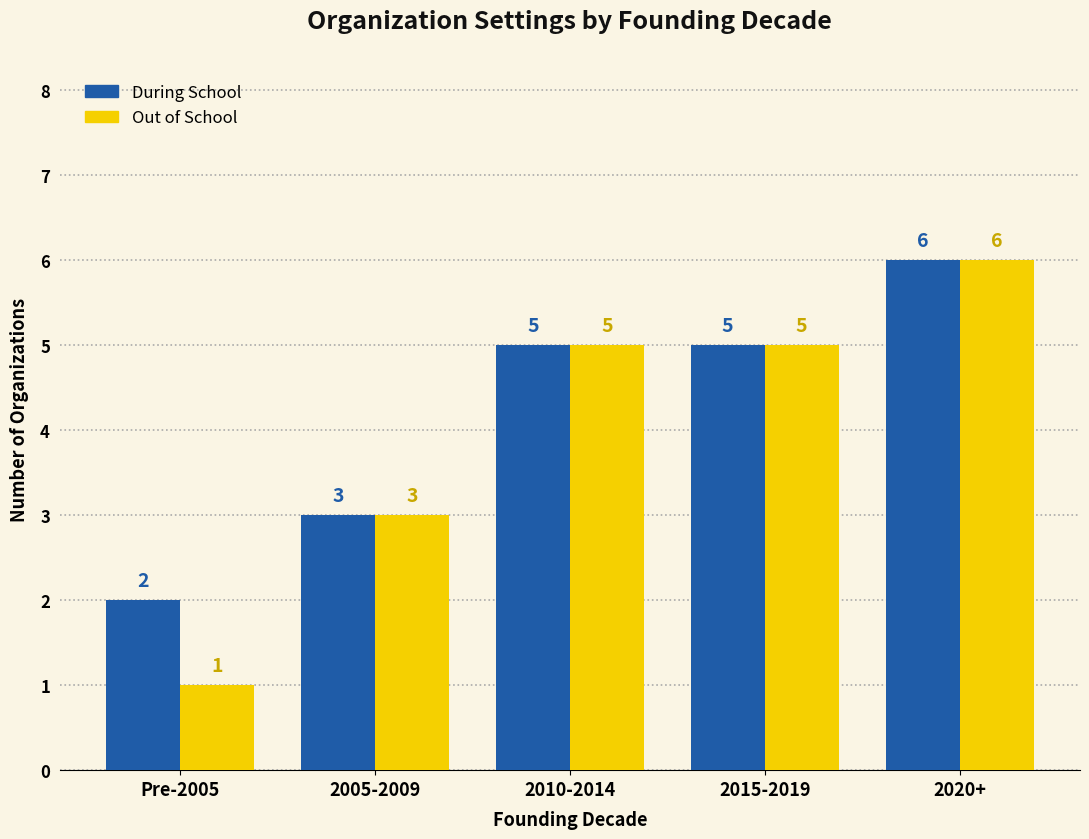

Reading left to right, list all the values displayed in this chart.

During School: Pre-2005=2	2005-2009=3	2010-2014=5	2015-2019=5	2020+=6
Out of School: Pre-2005=1	2005-2009=3	2010-2014=5	2015-2019=5	2020+=6